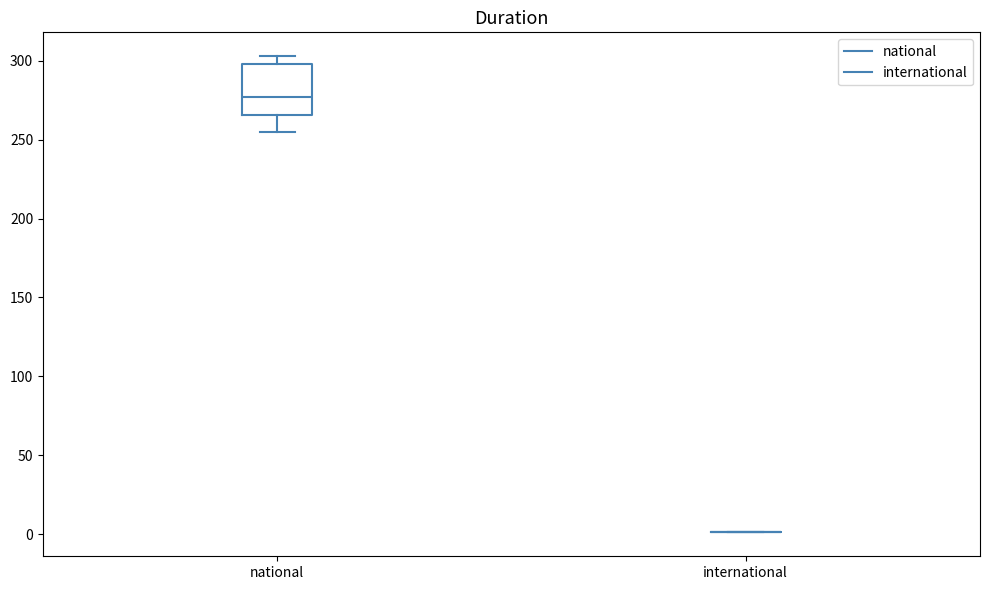

Which box is the tallest, from its lower edge to its upper edge?

national